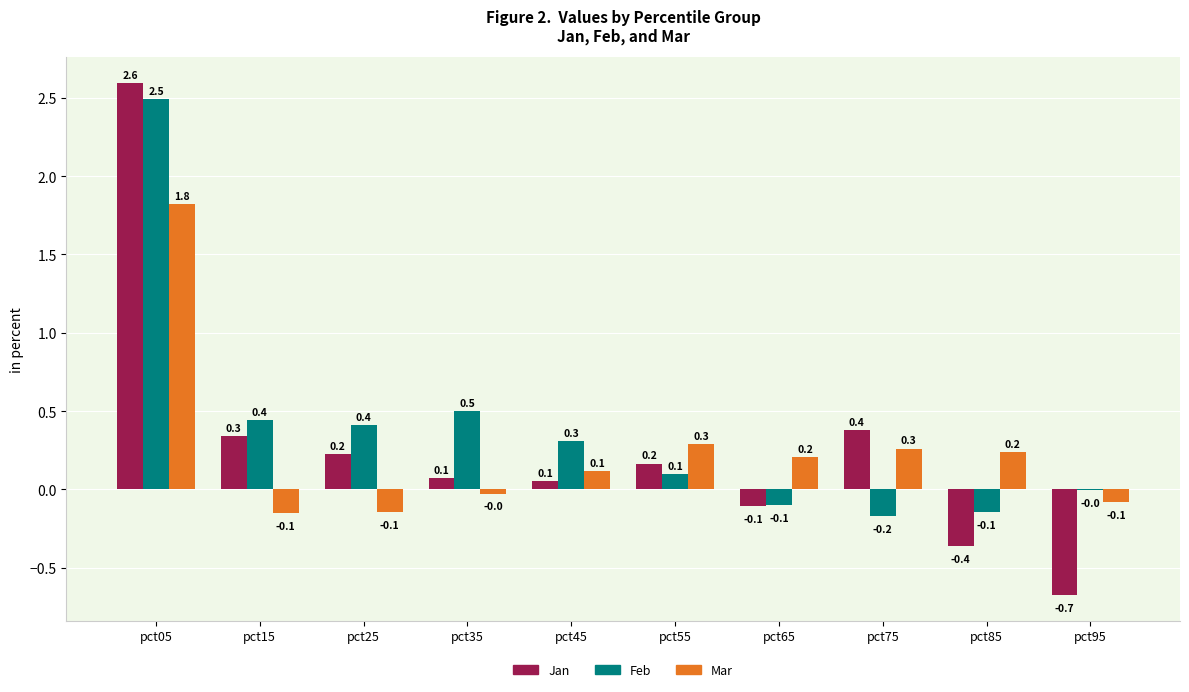

Between pct45 and pct95, which series saw the biggest shift?

Jan